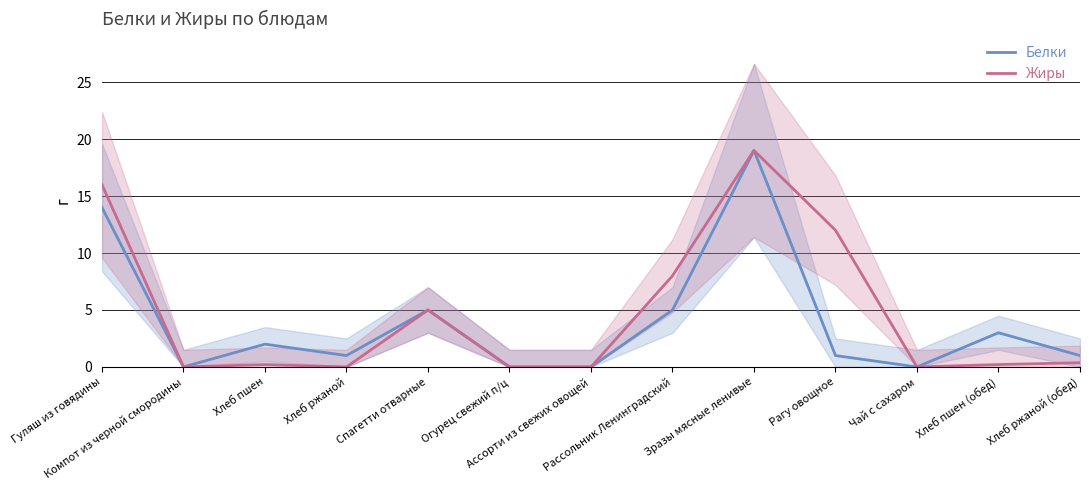

What position from the right is Гуляш из говядины?

13